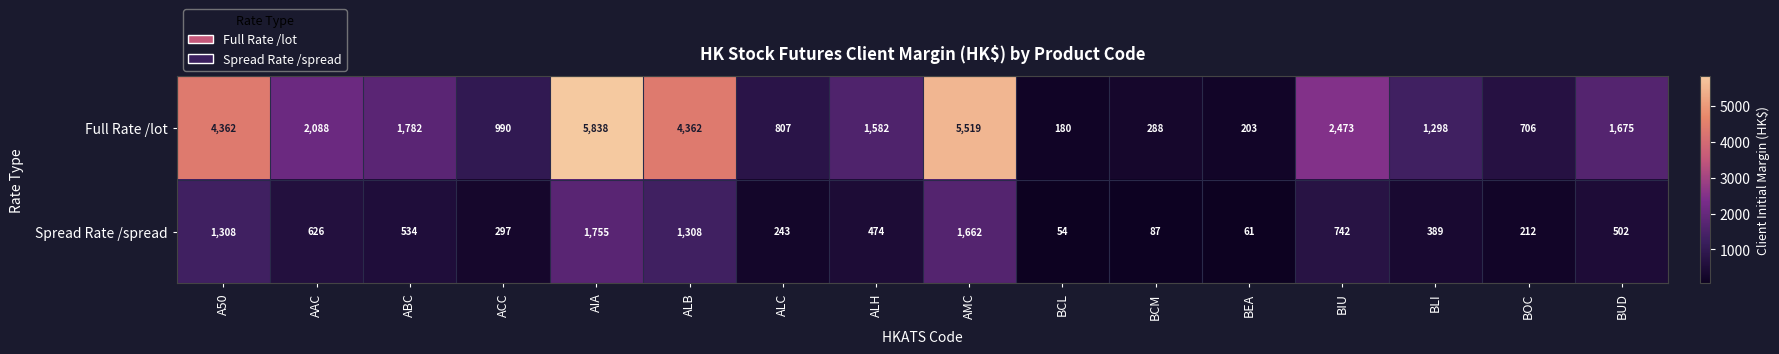

True or false: Spread Rate /spread has a value of 742 at BIU.

True